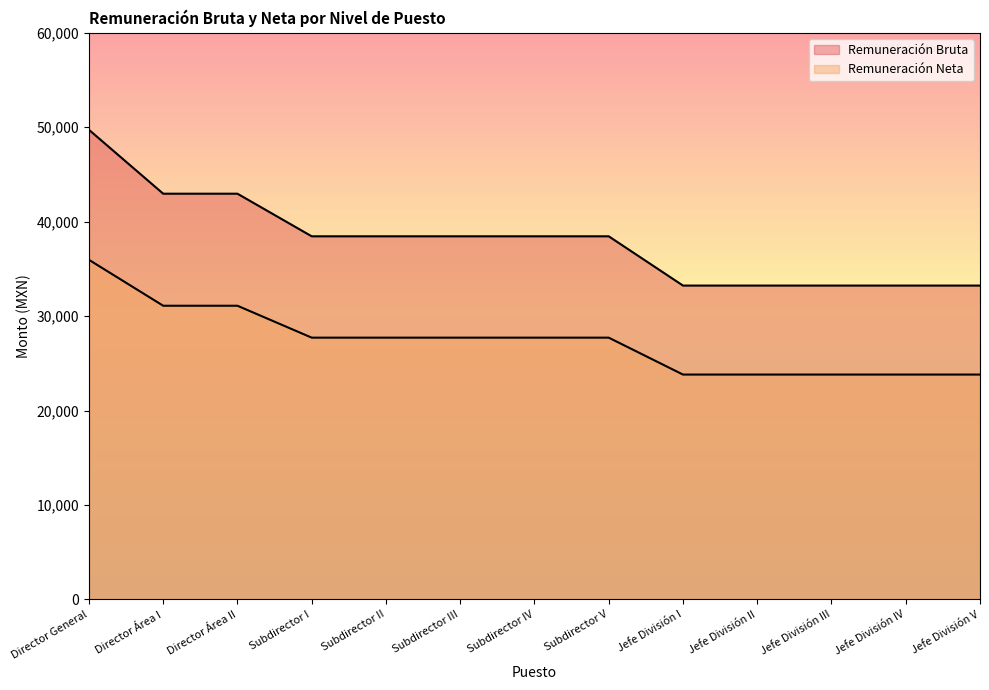

List the series in order of their overall mean, lowest first.

Remuneración Neta, Remuneración Bruta